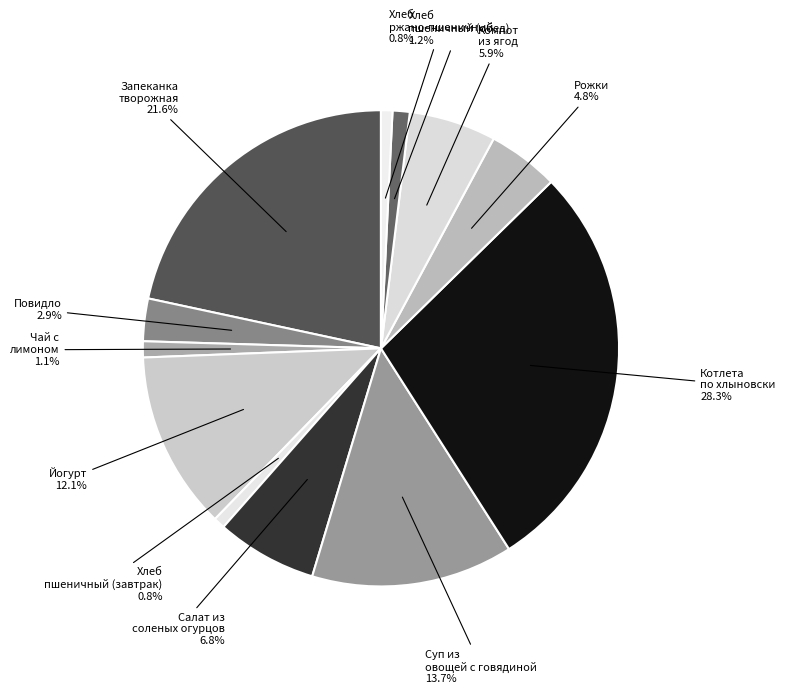

Which category has the biggest portion of the pie?

Котлета по хлыновски